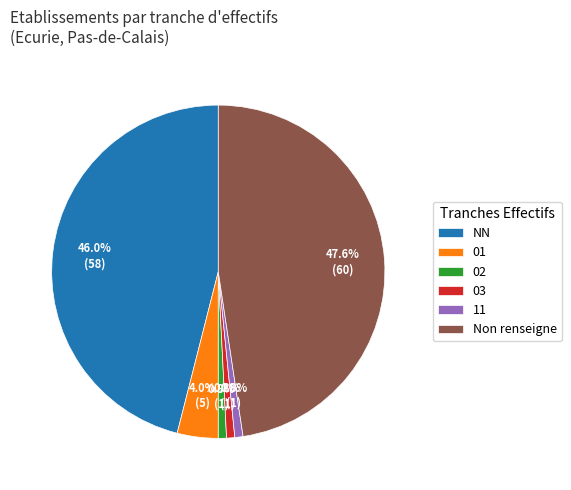

Count the number of slices in the pie.

6